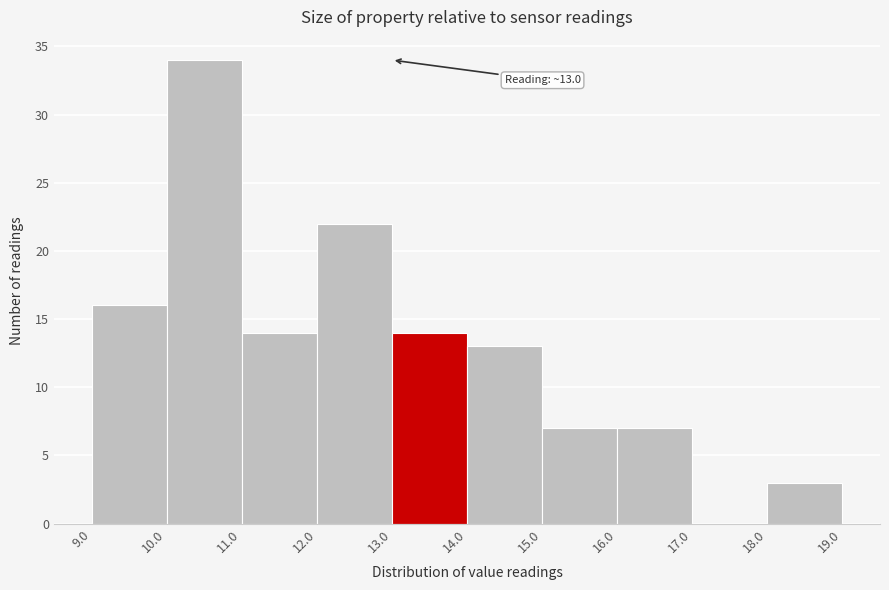

Over which range of the x-axis is the bar tallest?

10.0 to 11.0